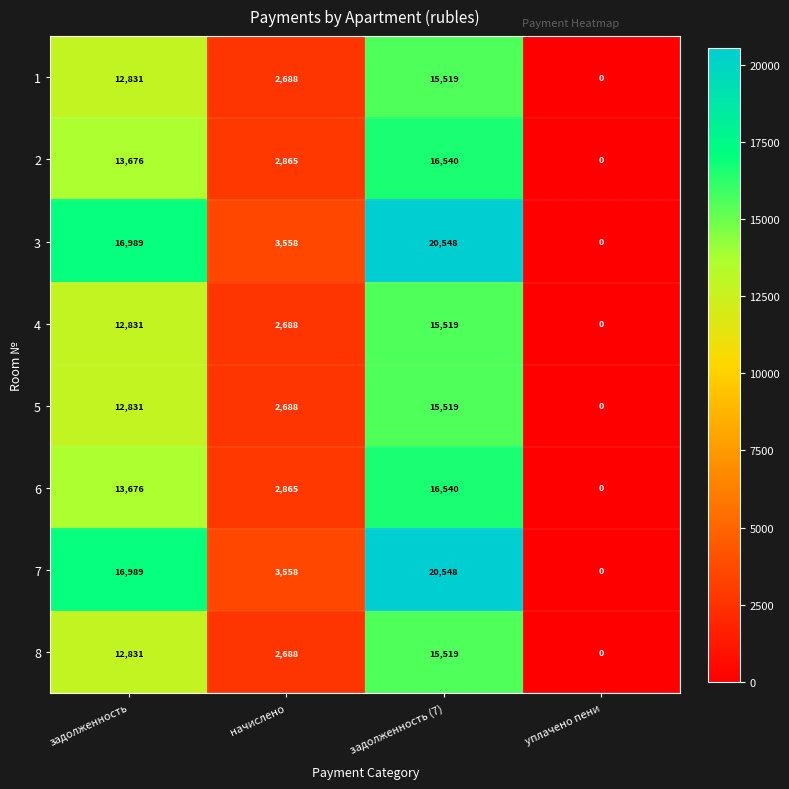

Rank the categories by 1 value from highest to lowest.

задолженность (7), задолженность, начислено, уплачено пени